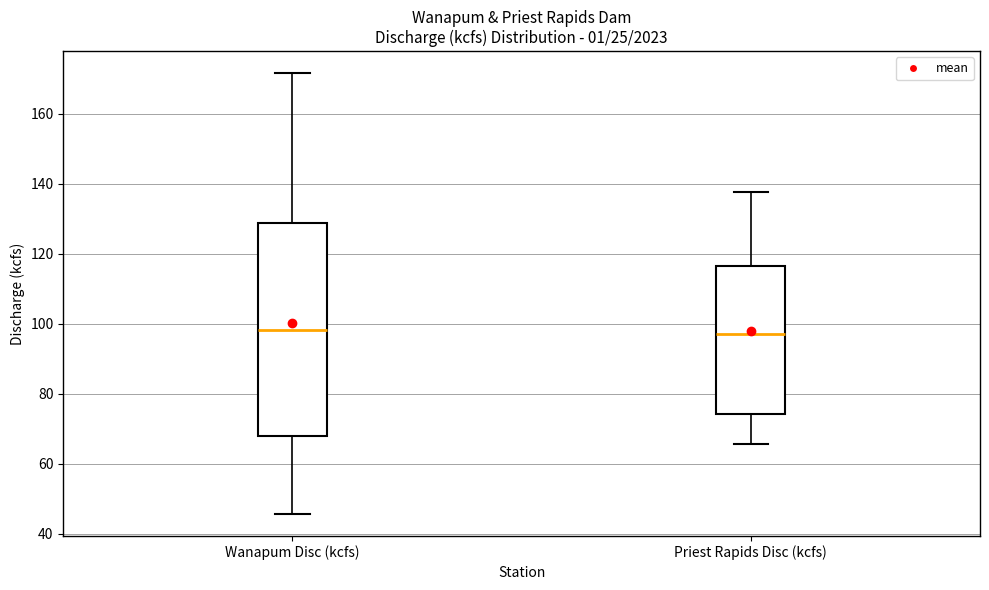

Reading left to right, read every box against the y-axis: the position of its median line, the range the box covers, and the ends of its whiskers. The values are not printed on the chart, so give them approximately, as read against the axis.

Wanapum Disc (kcfs): median 98, box 68 to 128, whiskers 46 to 172
Priest Rapids Disc (kcfs): median 98, box 74 to 116, whiskers 66 to 138